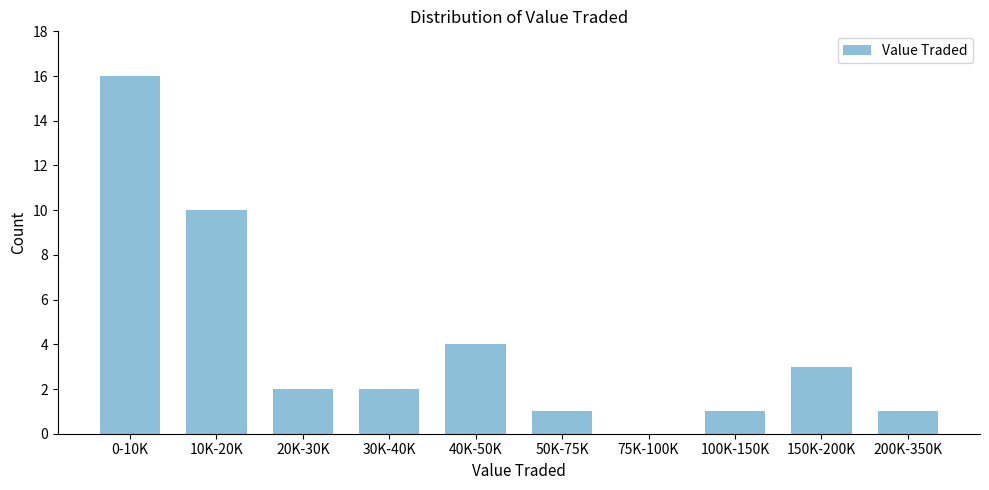

Reading right to left, list all the values displayed in this chart.

200K-350K=1	150K-200K=3	100K-150K=1	75K-100K=0	50K-75K=1	40K-50K=4	30K-40K=2	20K-30K=2	10K-20K=10	0-10K=16